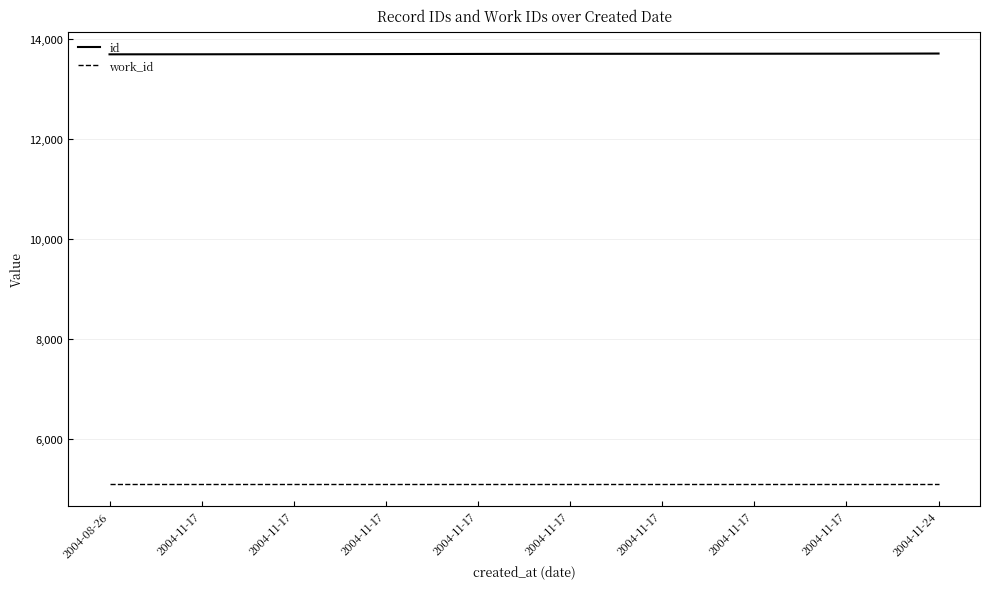

What is the lowest value of the id series?

13700